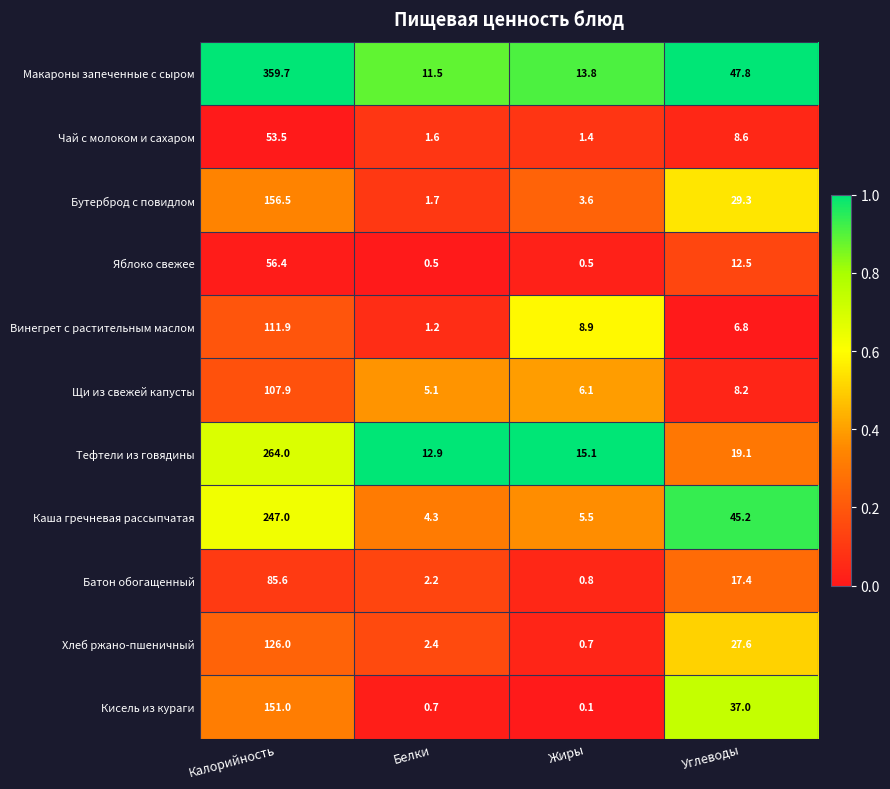

Is it true that Тефтели из говядины equals 444.9 at Калорийность?

False